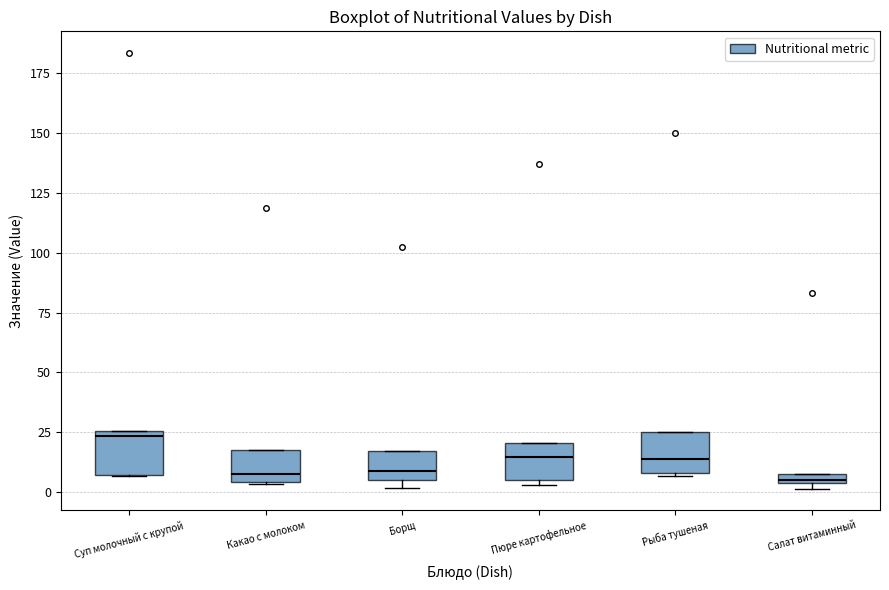

Where does the median line of the box for Рыба тушеная sit on the y-axis? The values are not printed on the chart, so give them approximately, as read against the axis.

15